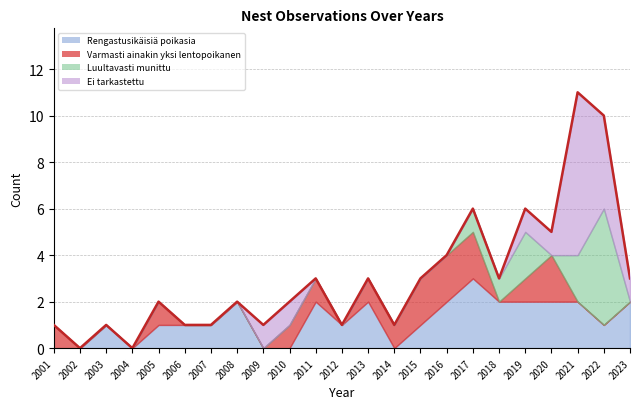

How many positive values does the Rengastusikäisiä poikasia series have?

17